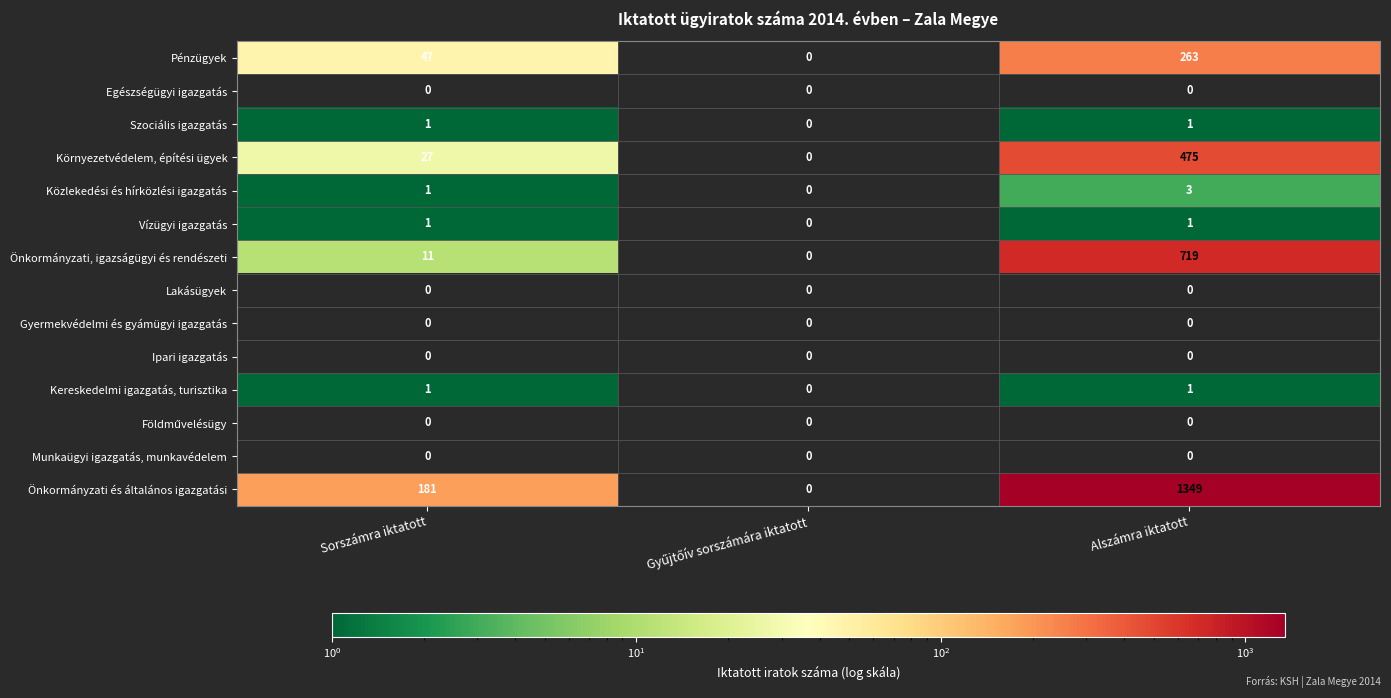

Which label corresponds to the largest value in the chart?

Alszámra iktatott